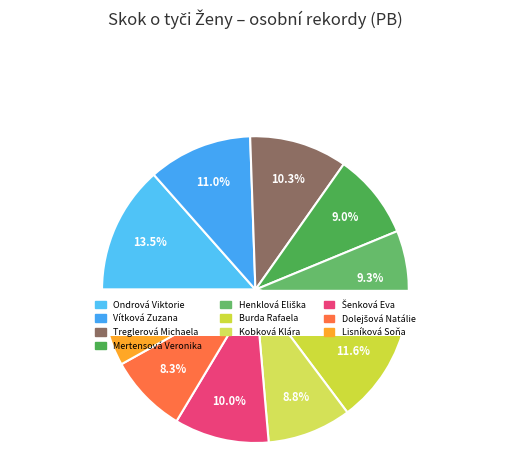

Which has a higher value, Mertensová Veronika or Burda Rafaela?

Burda Rafaela